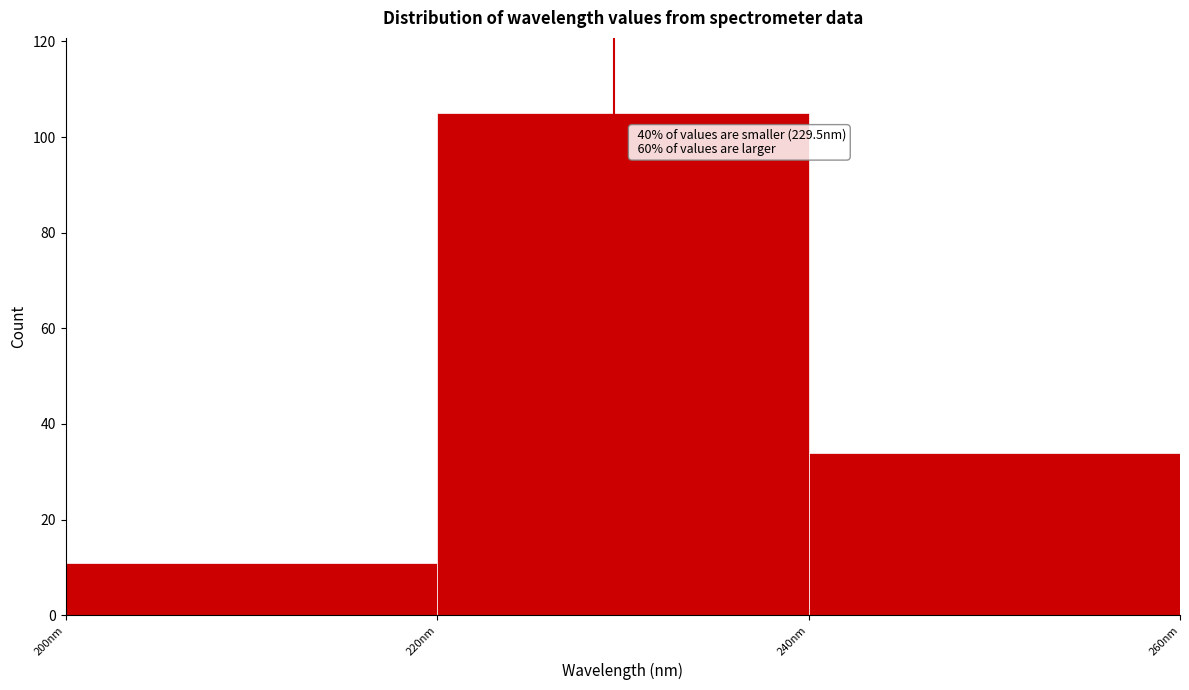

Over which range of the x-axis is the bar tallest?

220 to 240